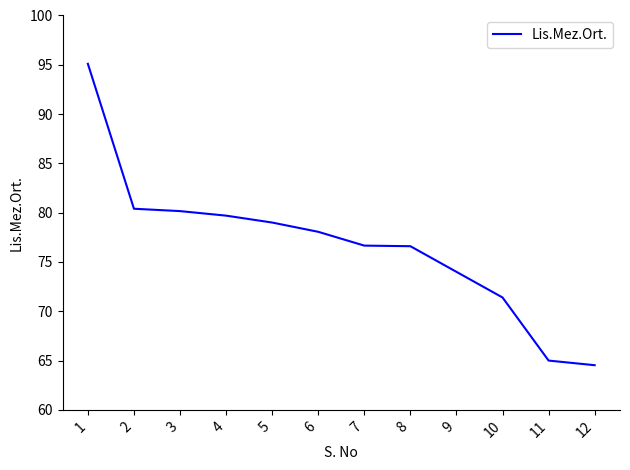

What is the difference between the values at 4 and 1?

15.4